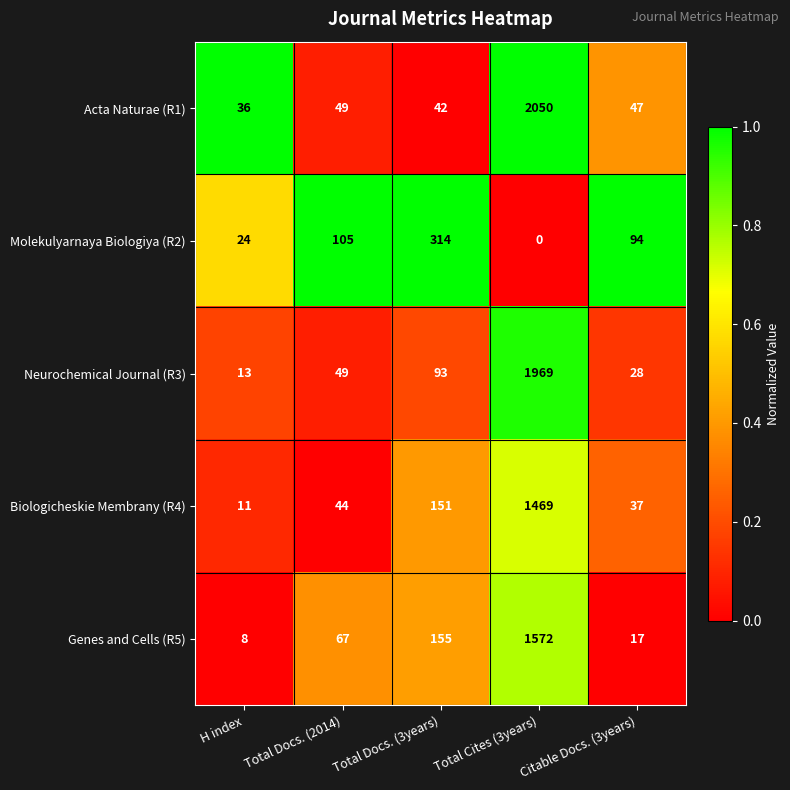

Which series has the widest spread of values?

Acta Naturae (R1)